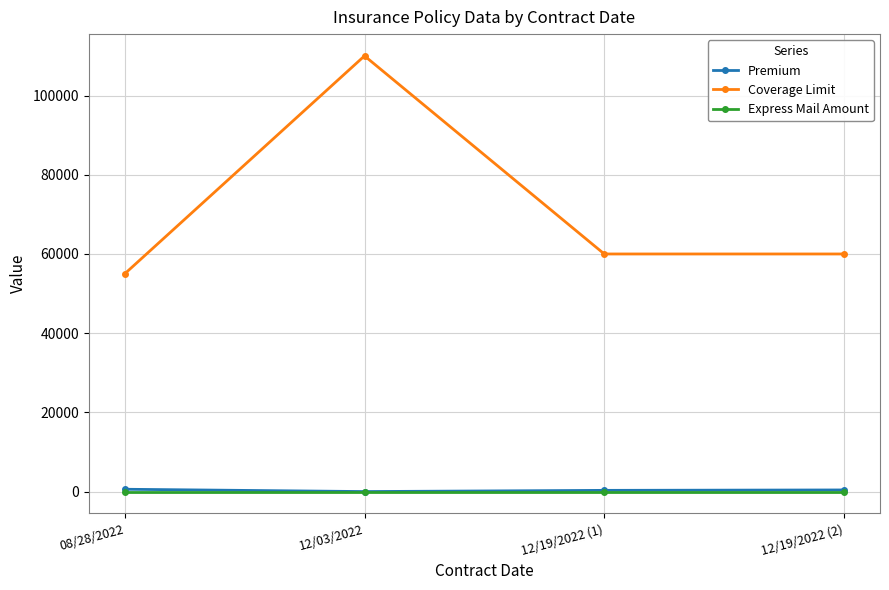

In Coverage Limit, how many points are higher than both neighbors (excluding endpoints)?

1